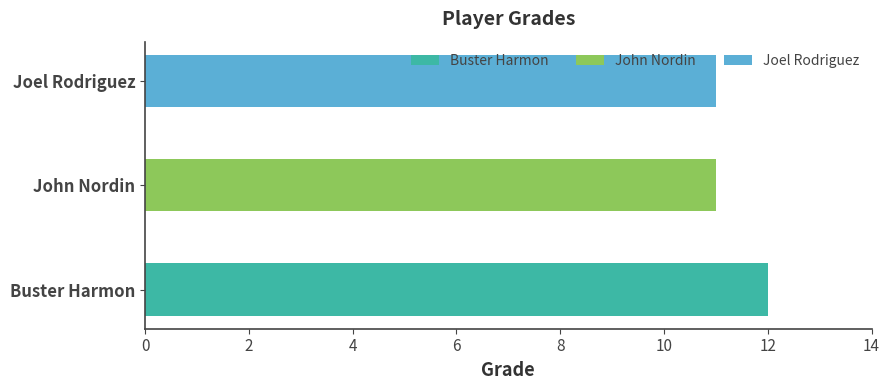

What position from the right is Buster Harmon?

3